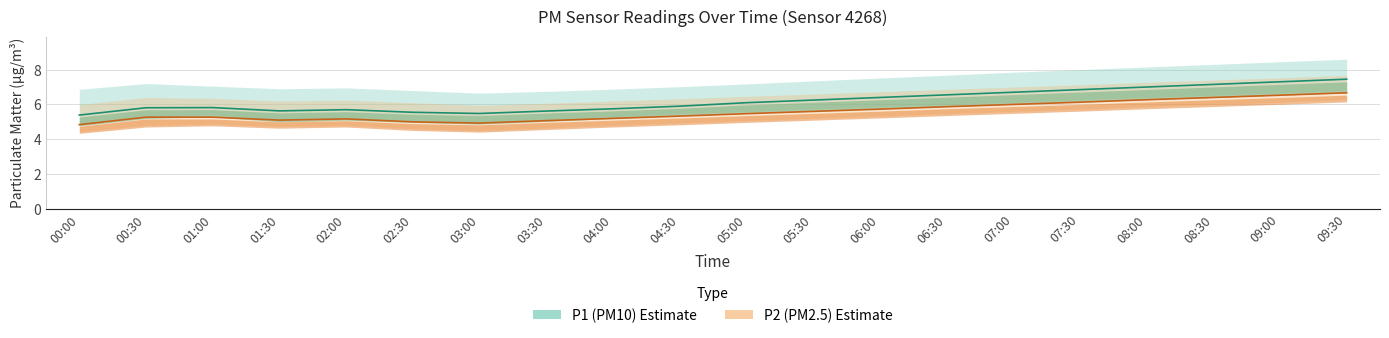

True or false: P2_lower and P1 intersect in this chart.

False